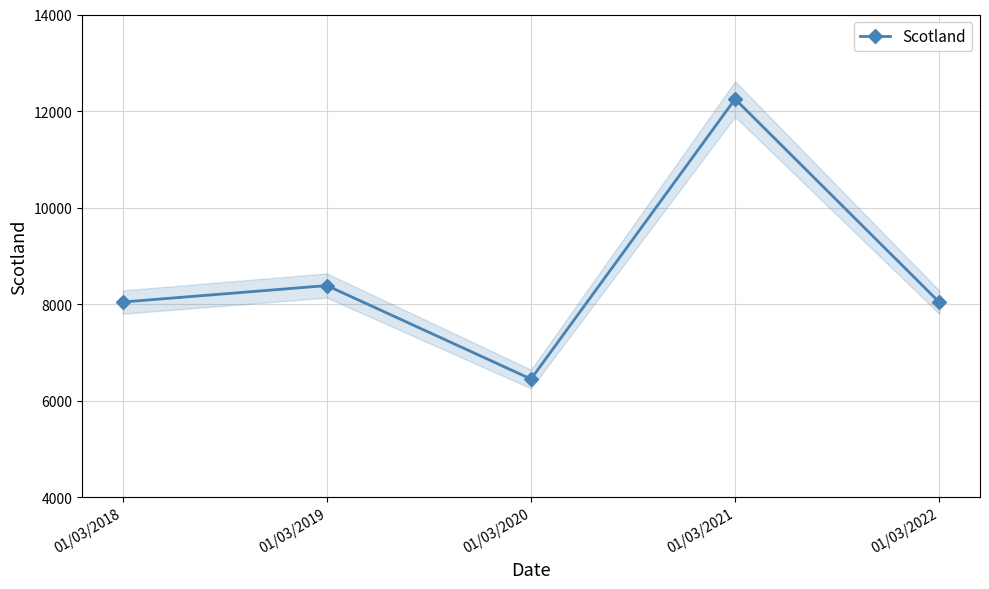

How many interior local peaks (higher than both neighbors) does the data have?

2